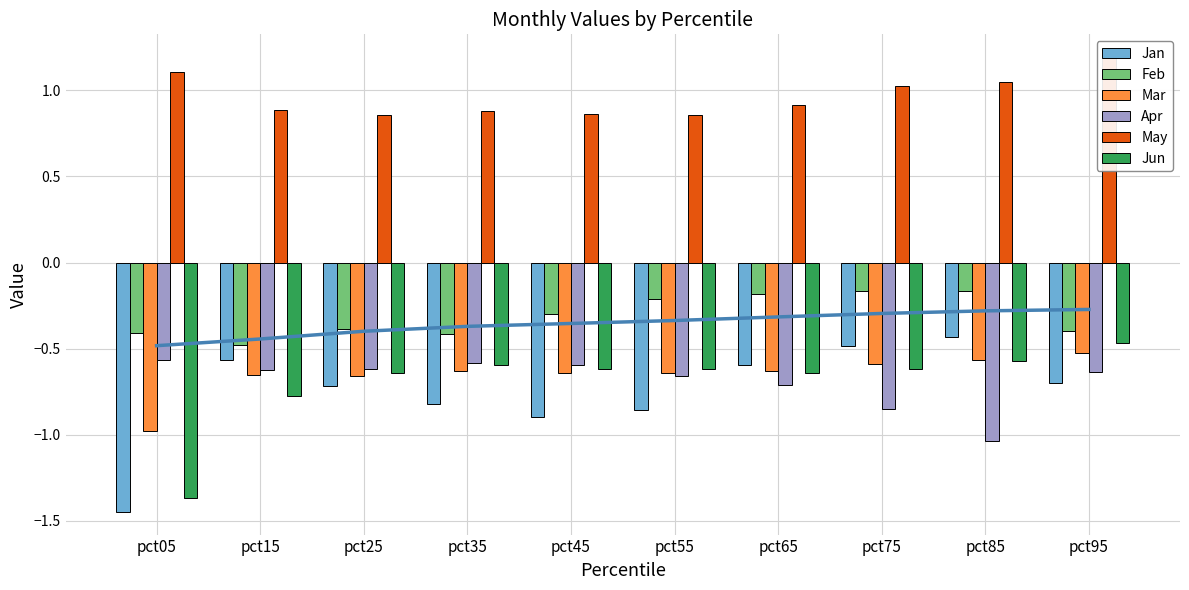

The value of Apr at pct25 is -0.3. True or false?

False